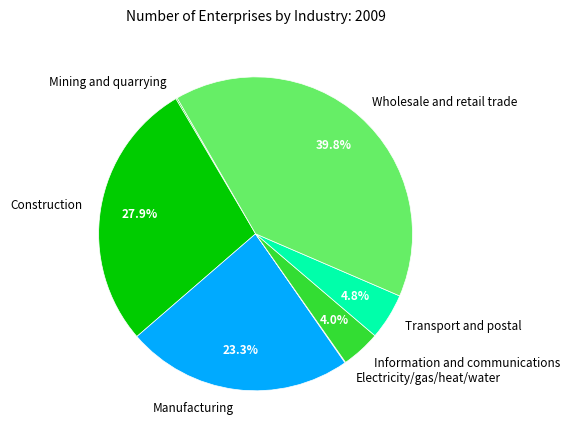

To the nearest percent, what is the average slice percentage?

14%